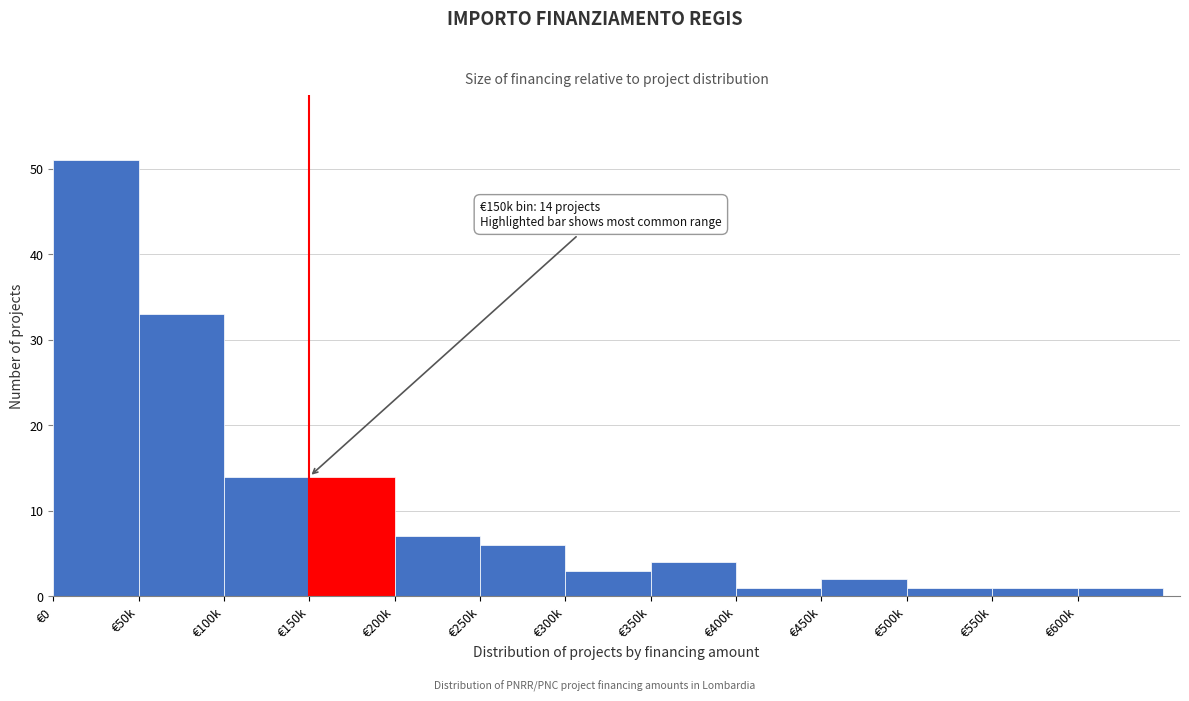

Reading right to left, list all the values displayed in this chart.

1	1	1	2	1	4	3	6	7	14	14	33	51